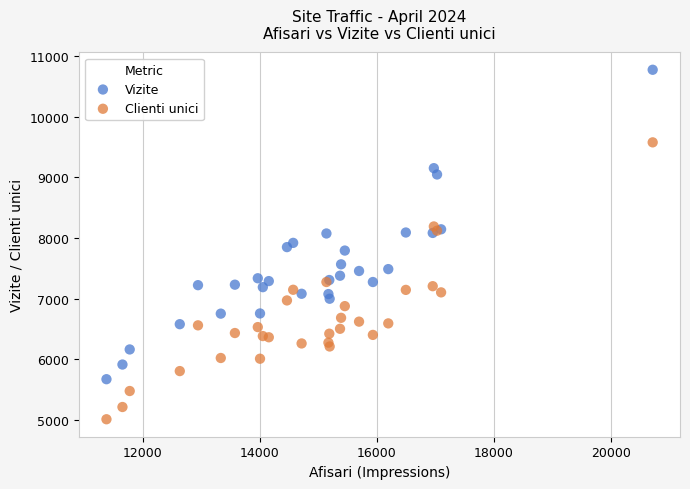

What are all the series names shown in the legend?

Vizite, Clienti unici